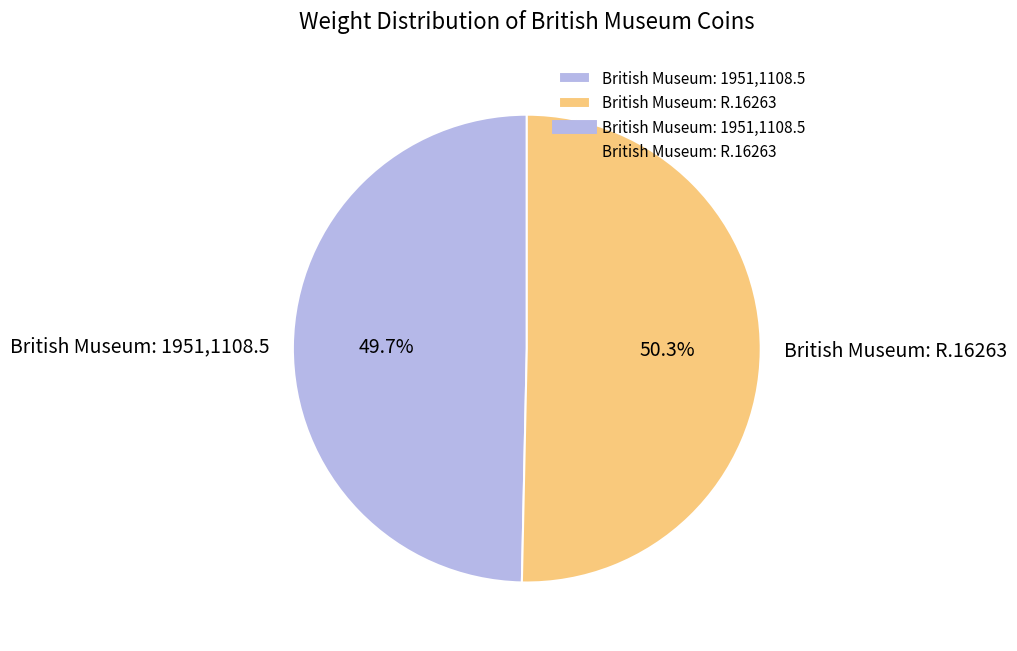

What is the ratio of the value at British Museum: 1951,1108.5 to the value at British Museum: R.16263?

1.0